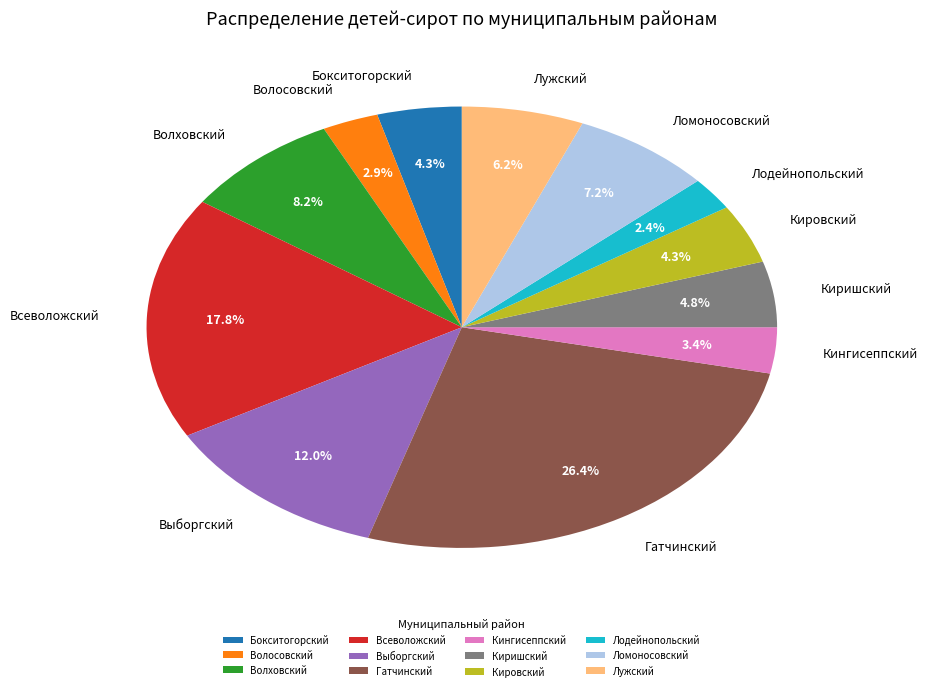

Does any single category account for the majority?

No